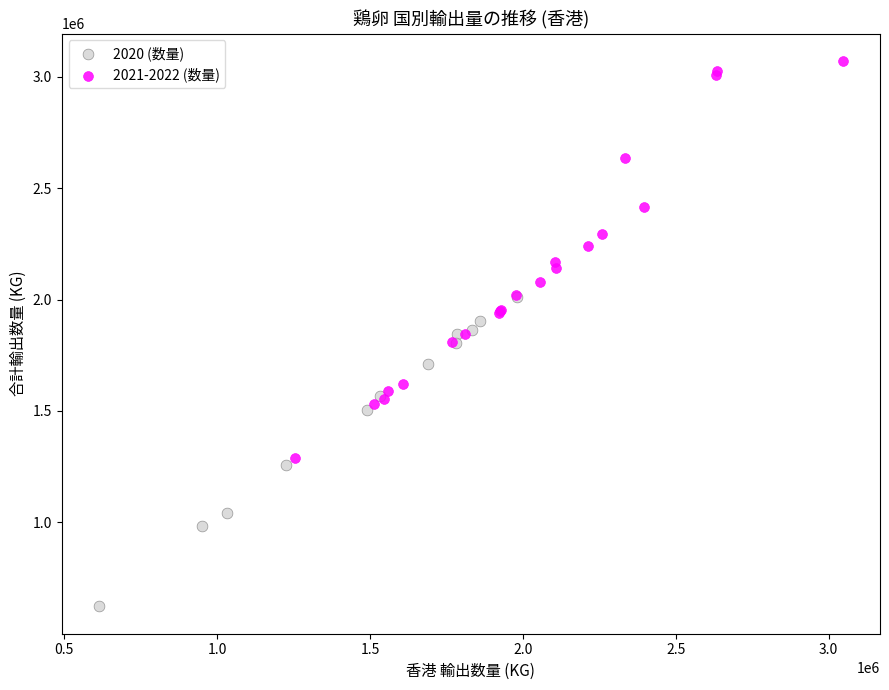

Which series reaches the minimum Y coordinate?

2020 (数量)